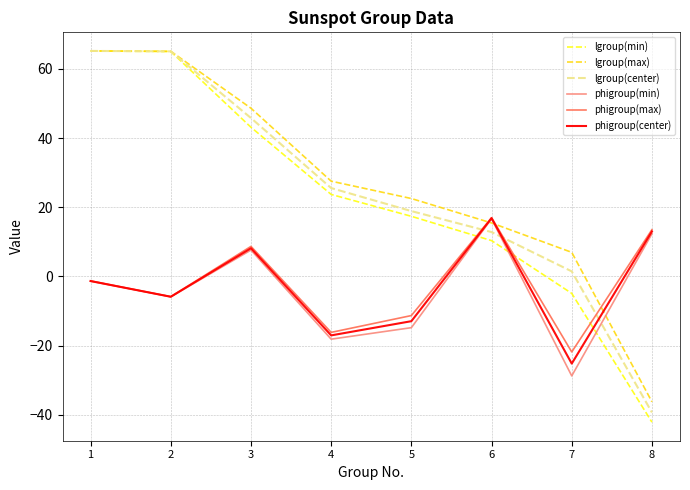

Where do phigroup(min) and lgroup(min) first cross each other?

5 and 6